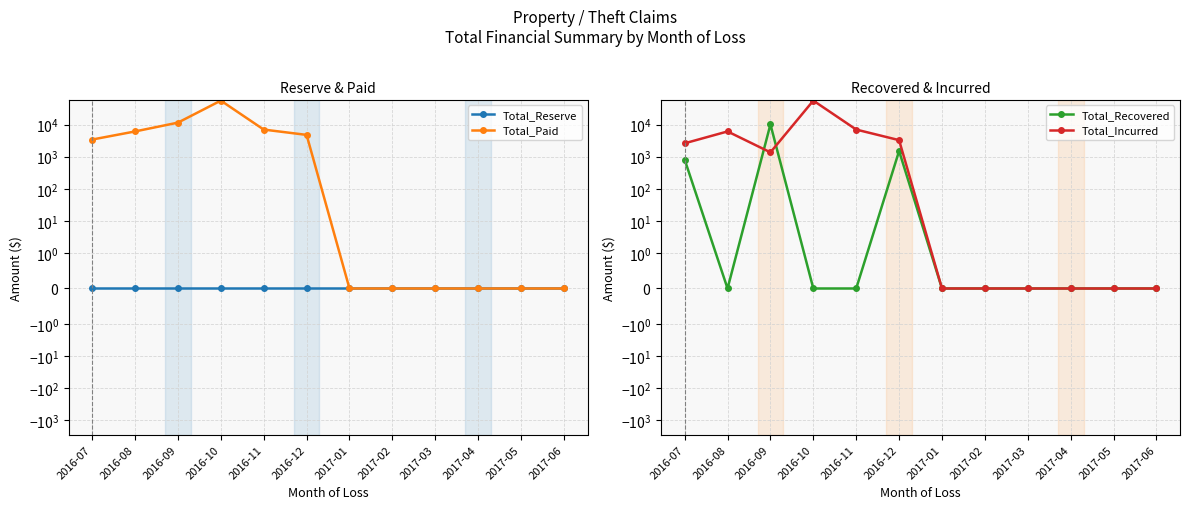

Which series has the largest total across all categories?

Total_Paid